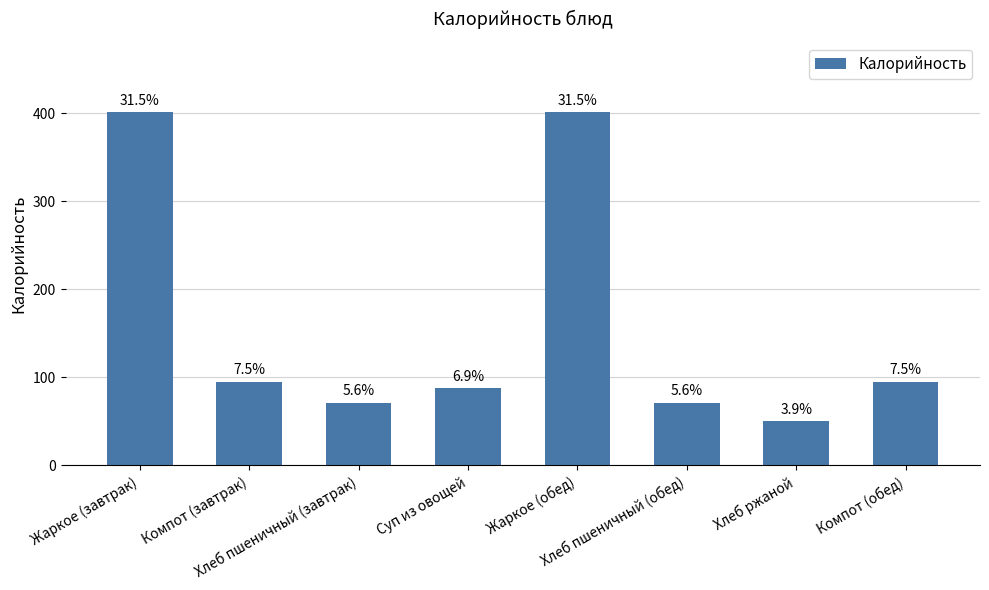

What is the ratio of the value at Хлеб пшеничный (завтрак) to the value at Хлеб пшеничный (обед)?

1.0